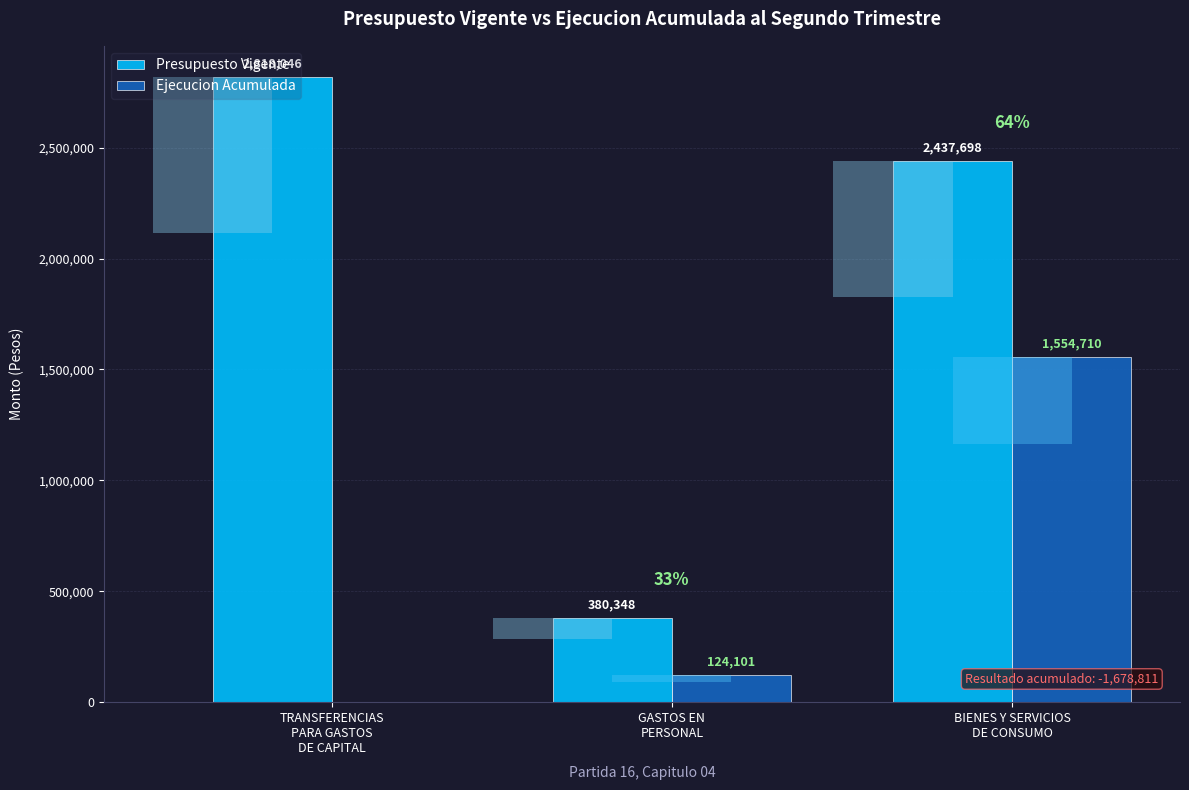

Which label corresponds to the largest value in the chart?

TRANSFERENCIAS
PARA GASTOS
DE CAPITAL